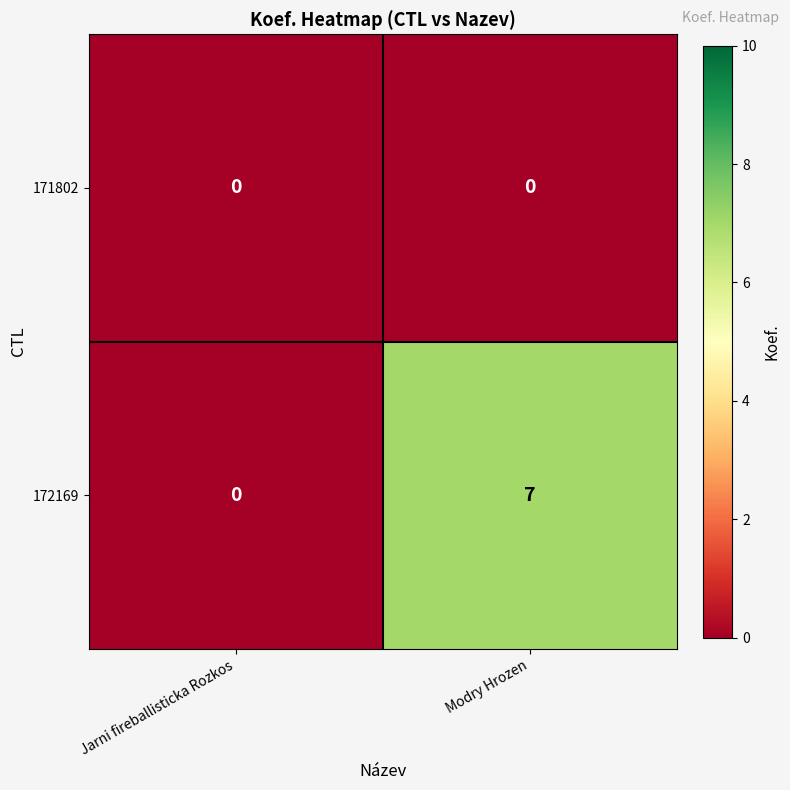

What is the highest value of the 172169 series?

7